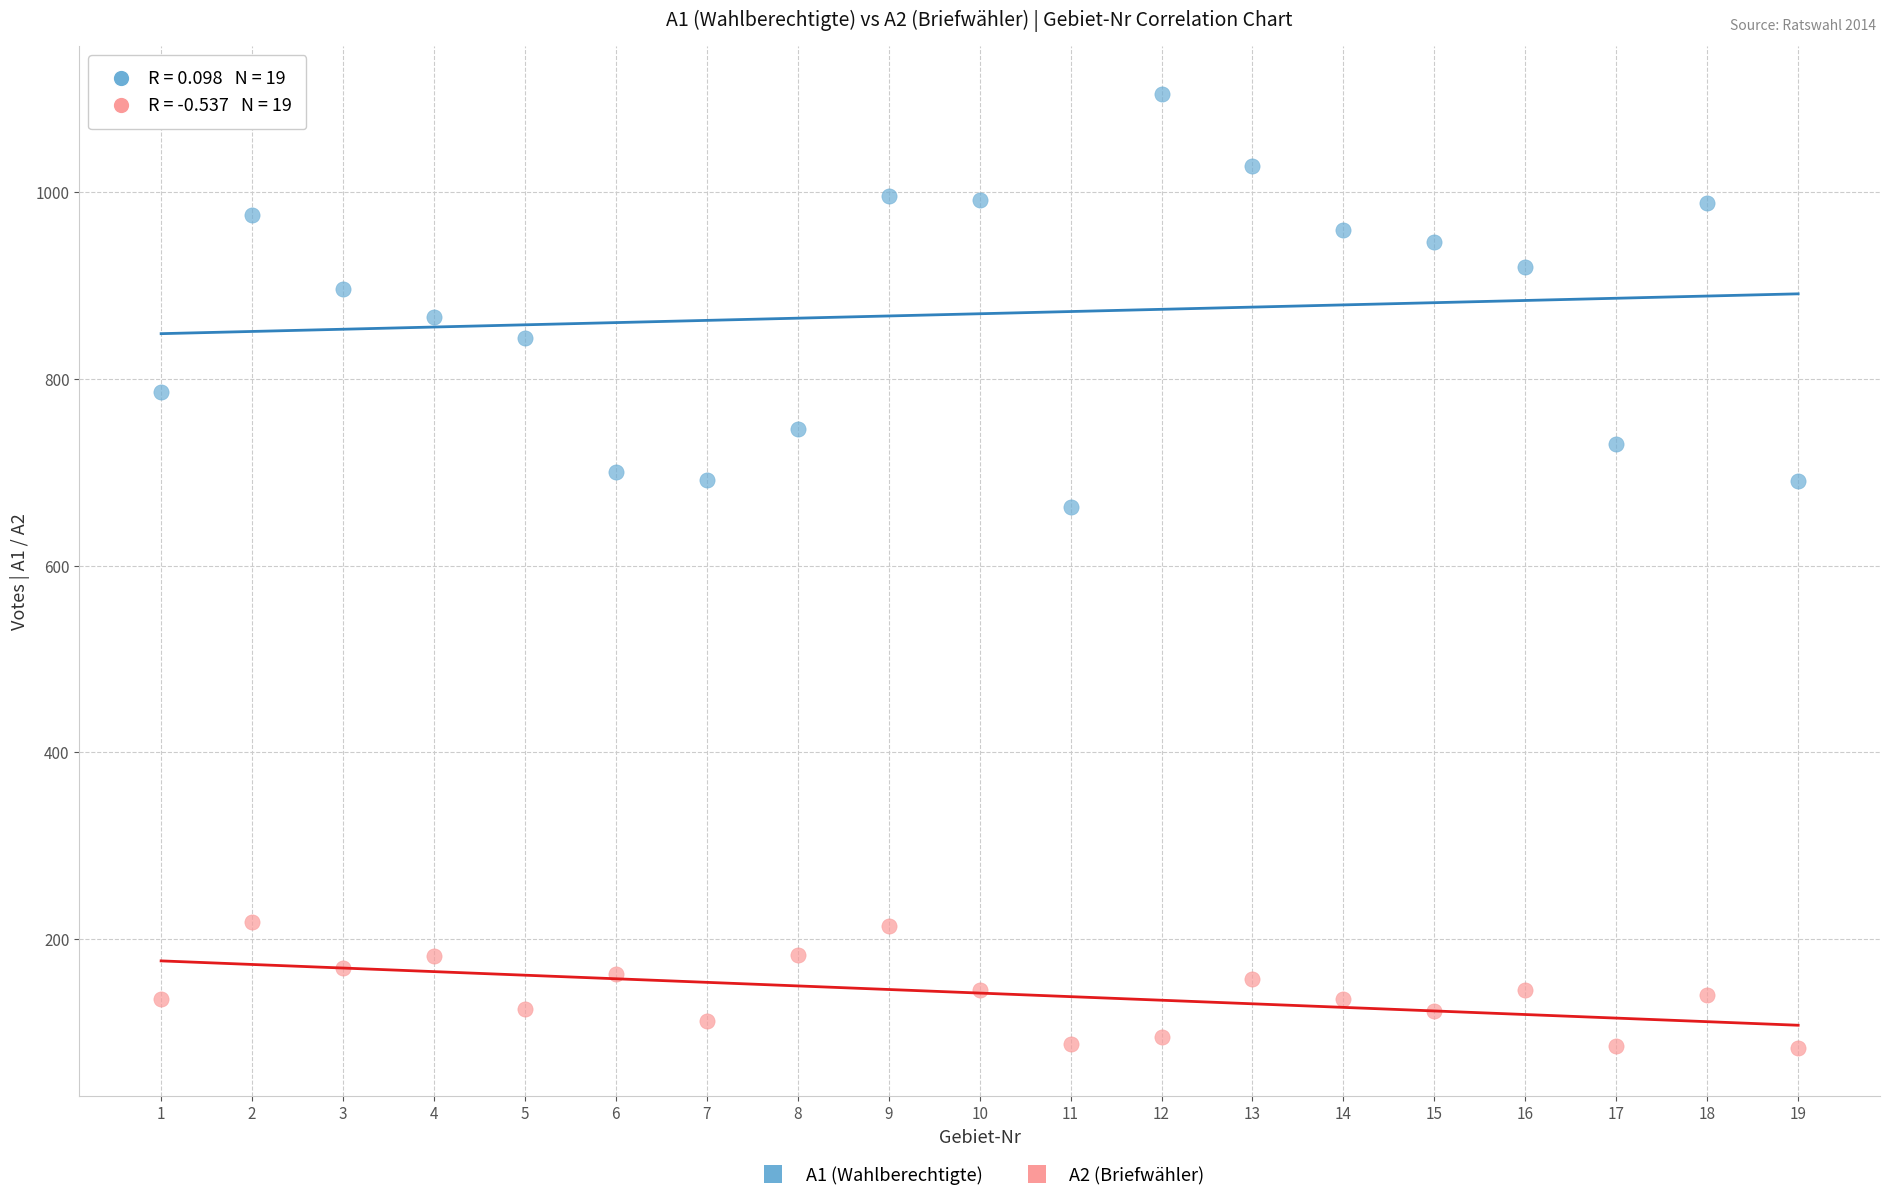

Which series reaches the maximum Y coordinate?

A1 (Wahlberechtigte)